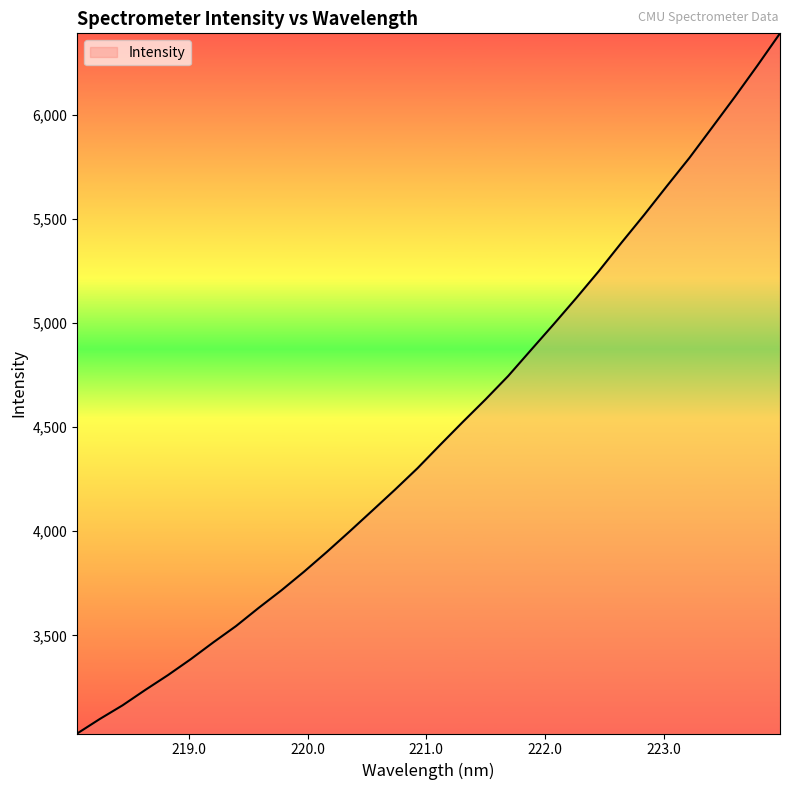

What is the greatest value displayed?

6392.6